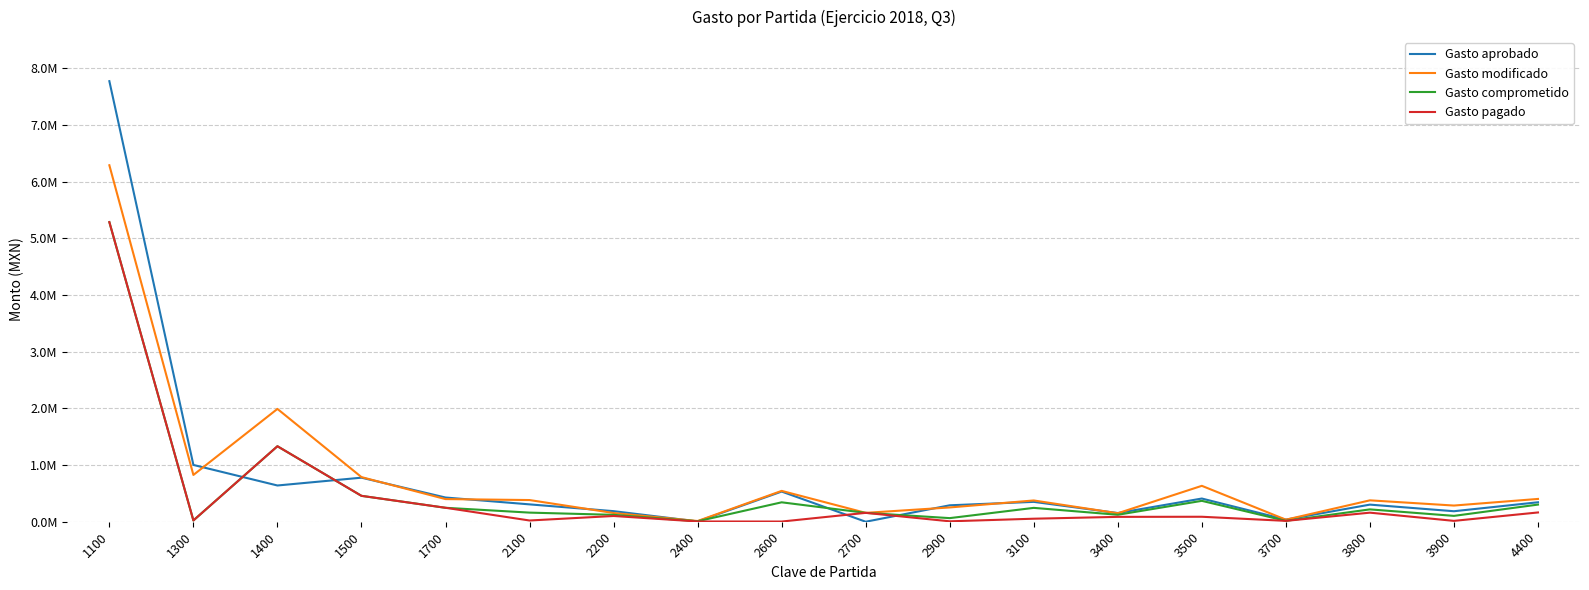

Which series has the widest spread of values?

Gasto aprobado